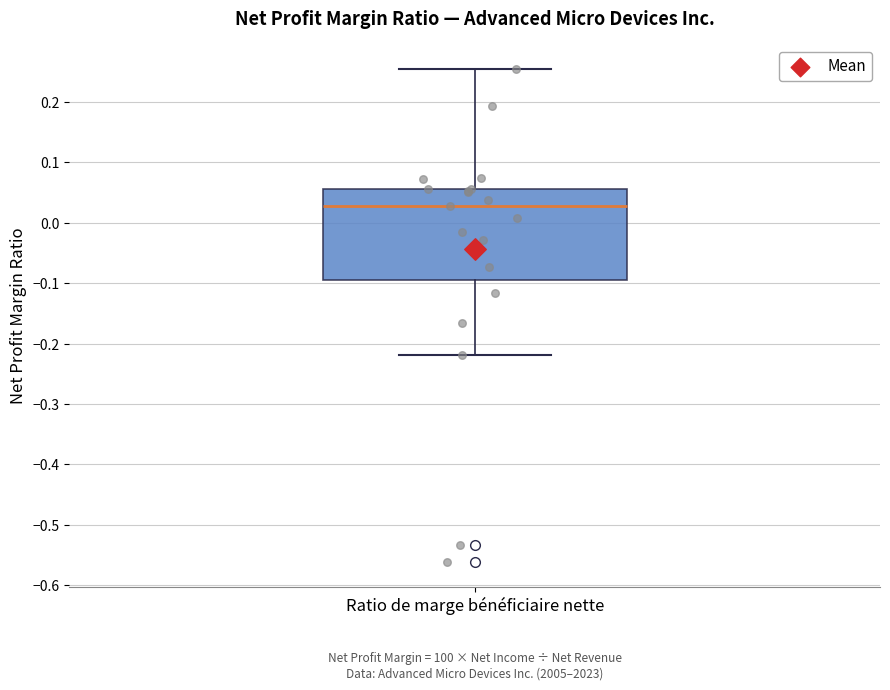

Where is the upper edge of the box for Ratio de marge bénéficiaire nette on the y-axis? The values are not printed on the chart, so give them approximately, as read against the axis.

0.06